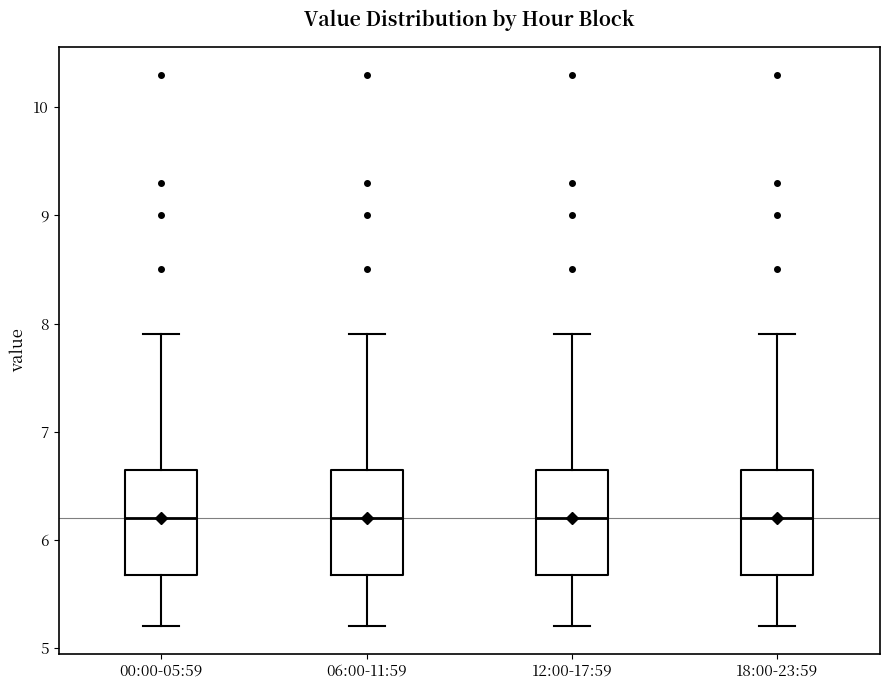

Reading left to right, read every box against the y-axis: the position of its median line, the range the box covers, and the ends of its whiskers. The values are not printed on the chart, so give them approximately, as read against the axis.

00:00-05:59: median 6.2, box 5.7 to 6.7, whiskers 5.2 to 7.9
06:00-11:59: median 6.2, box 5.7 to 6.7, whiskers 5.2 to 7.9
12:00-17:59: median 6.2, box 5.7 to 6.7, whiskers 5.2 to 7.9
18:00-23:59: median 6.2, box 5.7 to 6.7, whiskers 5.2 to 7.9